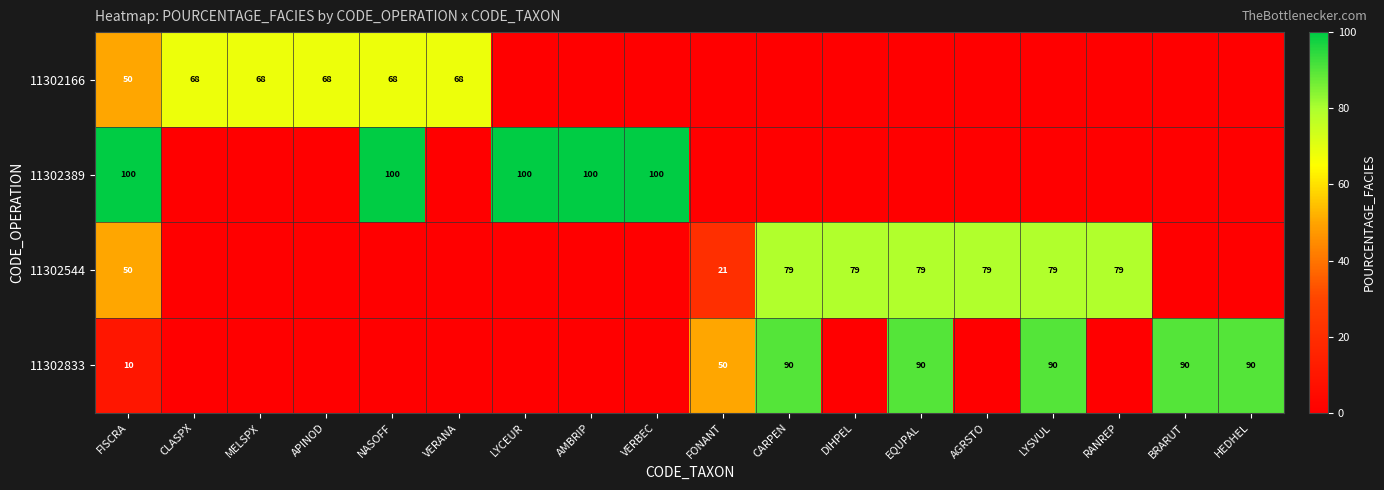

True or false: 11302389 has a value of 46 at FISCRA.

False